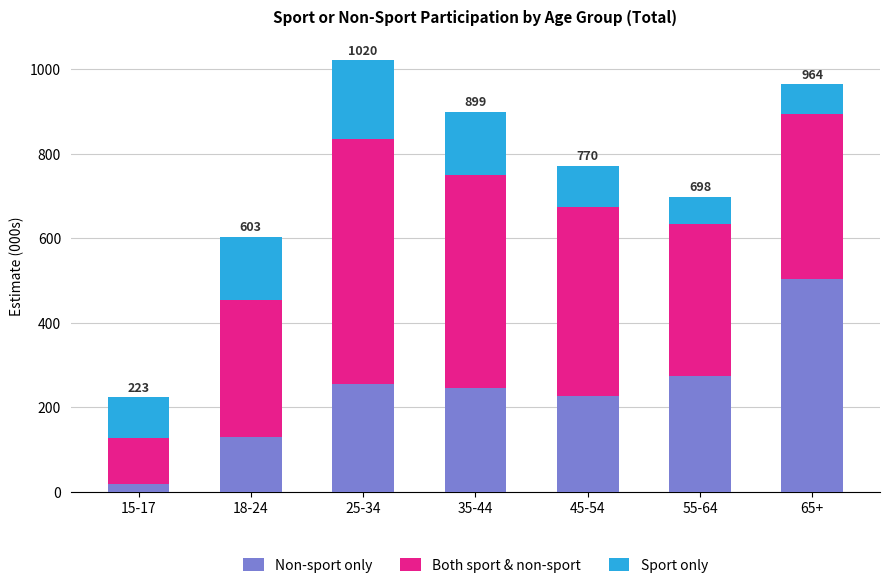

What is the sum of the Non-sport only values at 18-24 and 25-34?

382.4